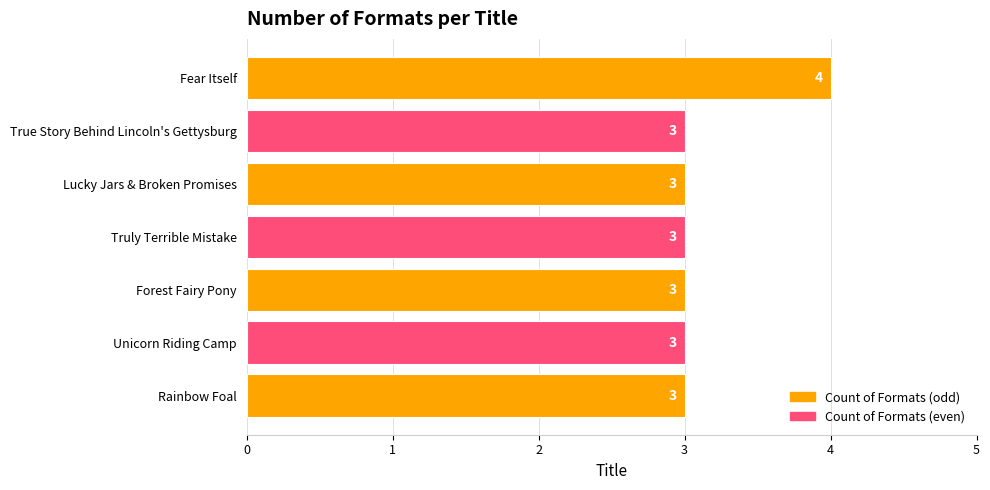

What is the minimum value shown in the chart?

3